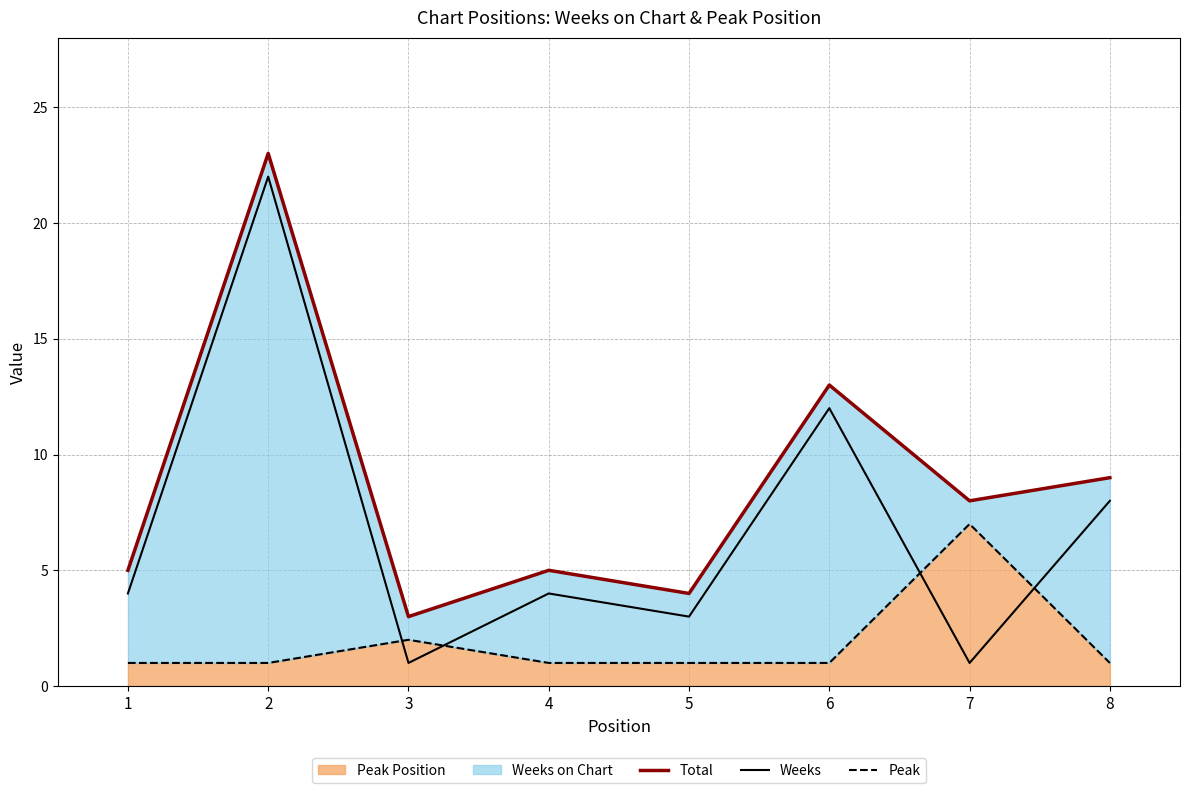

In Weeks, how many points are lower than both neighbors (excluding endpoints)?

3